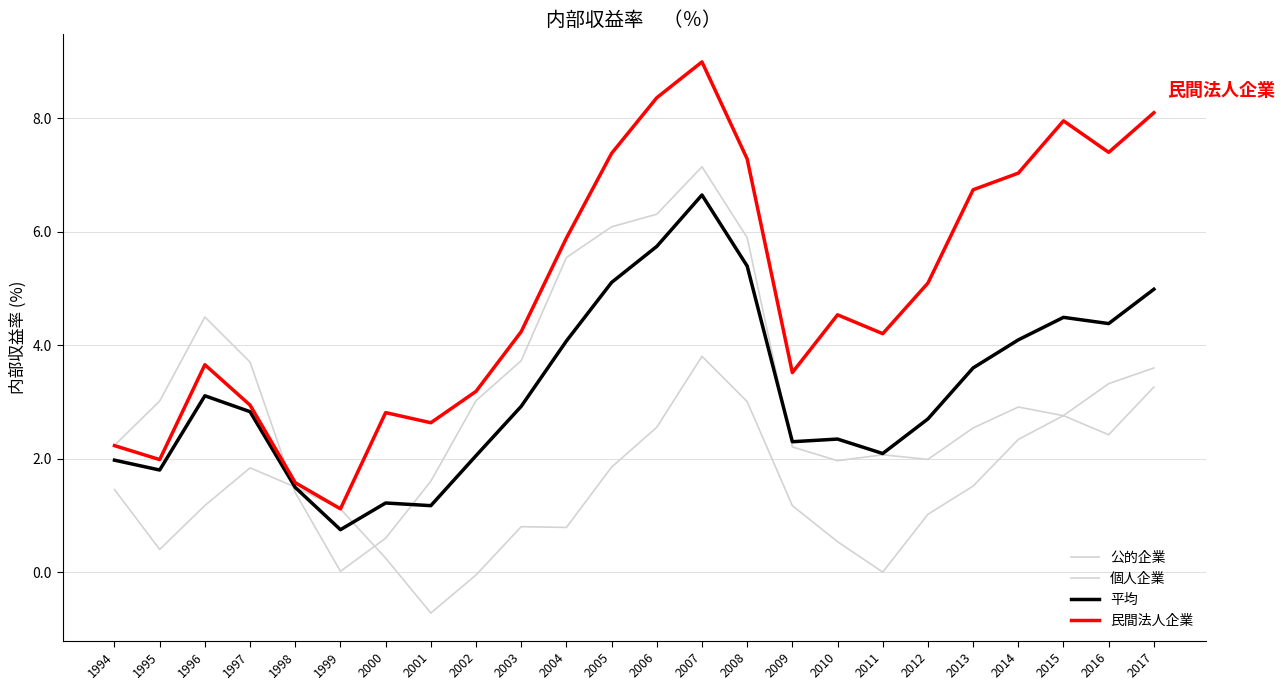

Rank the series by their maximum value, from highest to lowest.

民間法人企業, 公的企業, 平均, 個人企業